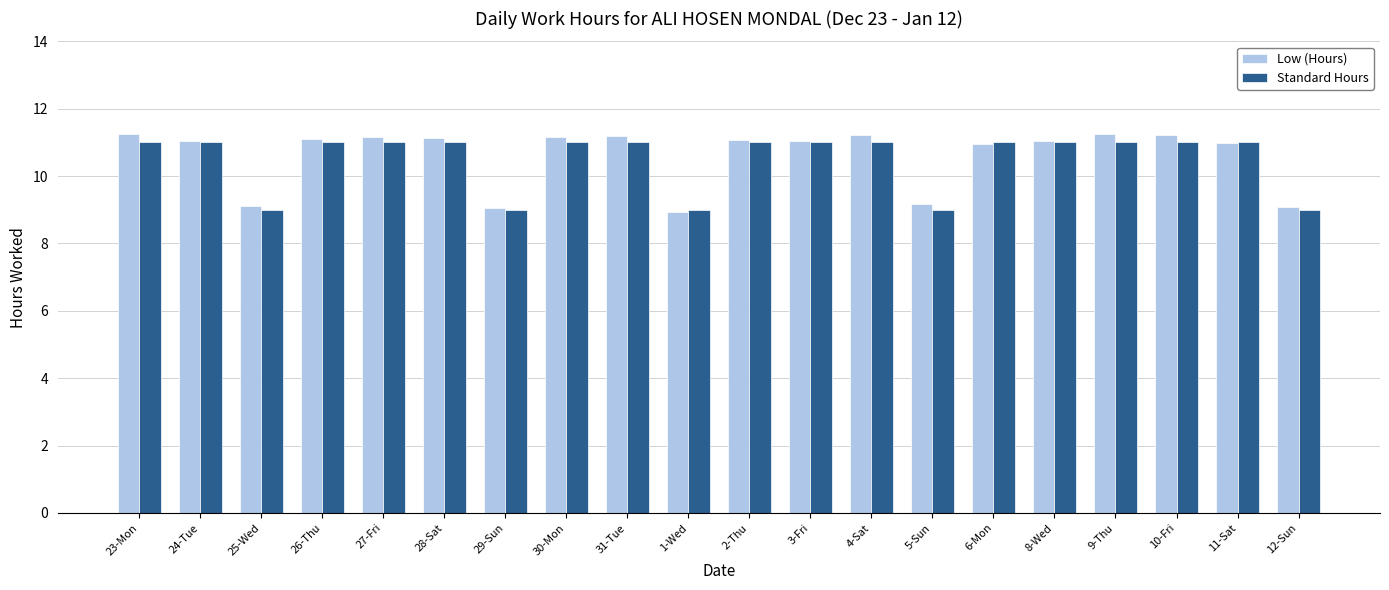

Rank the series by their maximum value, from lowest to highest.

Standard Hours, Low (Hours)